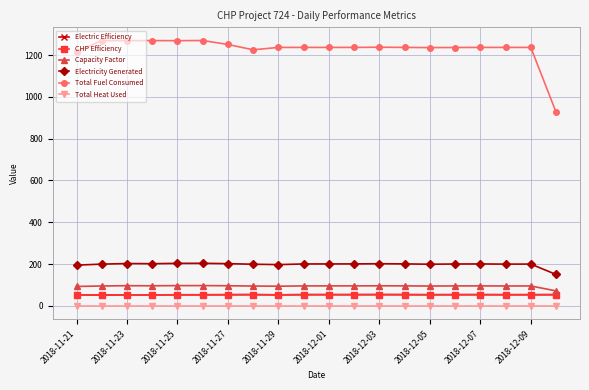

Does the chart have visible grid lines?

Yes